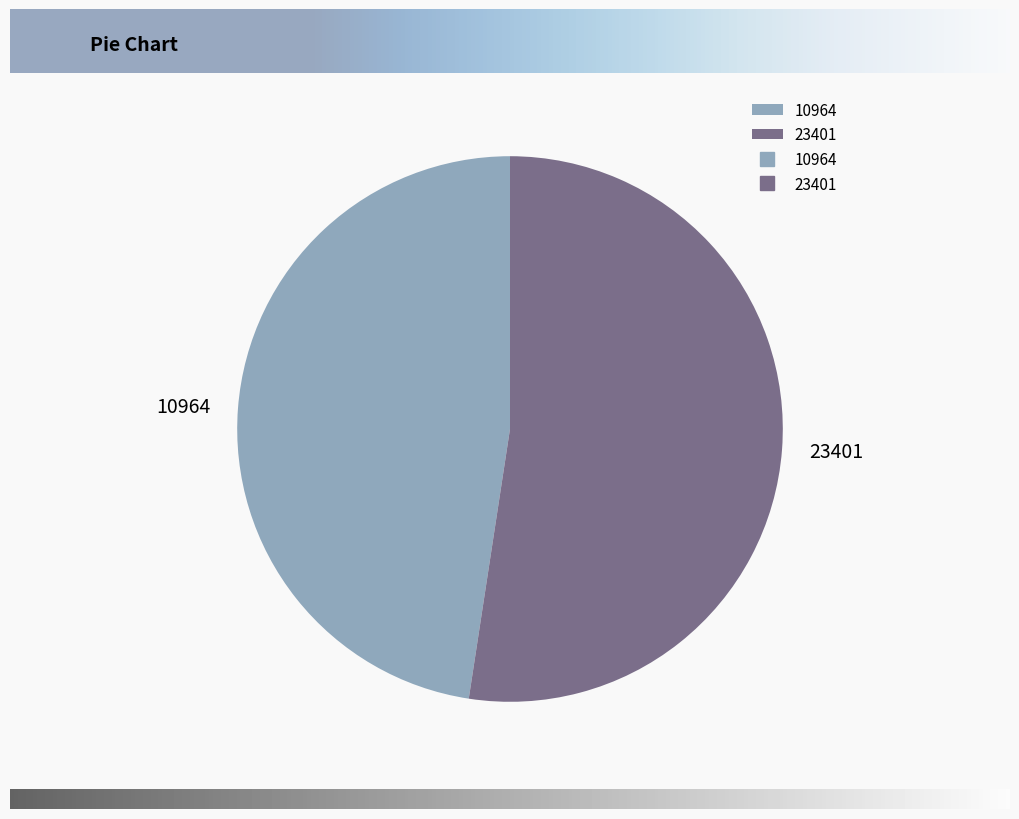

What is the ratio of the value at 10964 to the value at 23401?

0.9